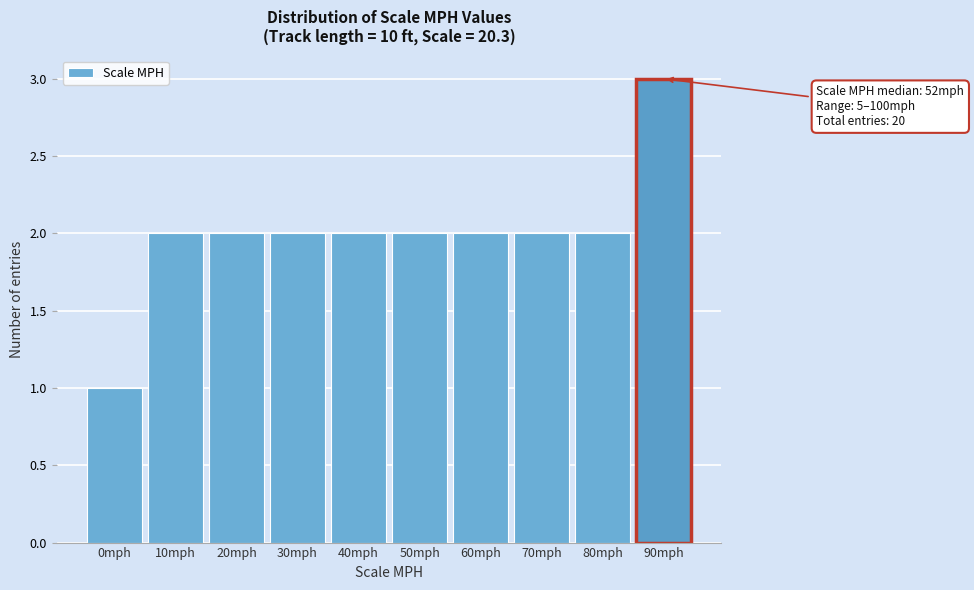

Reading left to right, extract all data points from this chart.

1	2	2	2	2	2	2	2	2	3